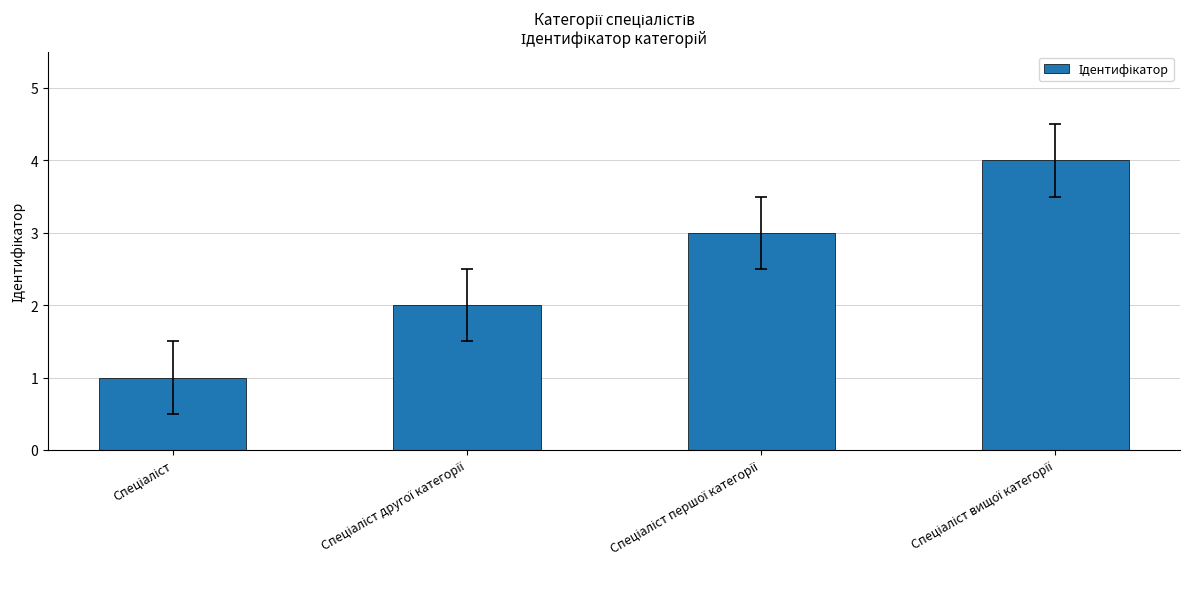

What is the greatest value displayed?

4